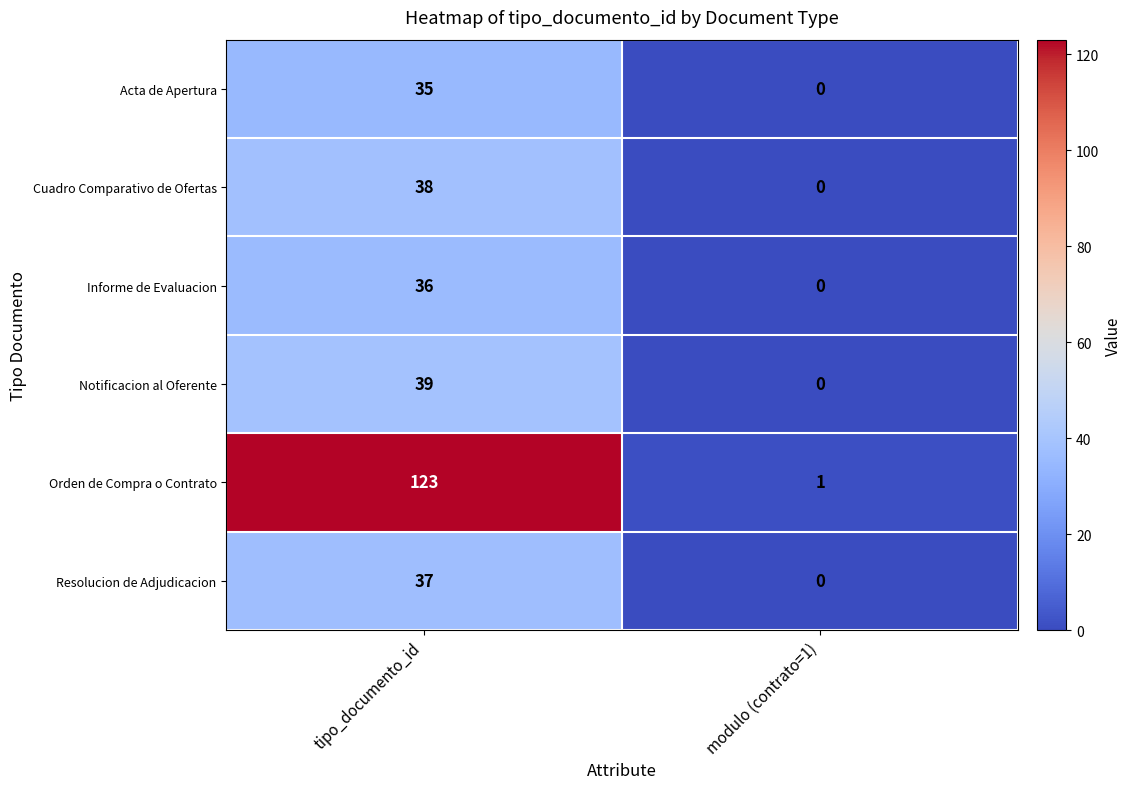

Reading right to left, list all the values displayed in this chart.

Acta de Apertura: 0	35
Cuadro Comparativo de Ofertas: 0	38
Informe de Evaluacion: 0	36
Notificacion al Oferente: 0	39
Orden de Compra o Contrato: 1	123
Resolucion de Adjudicacion: 0	37